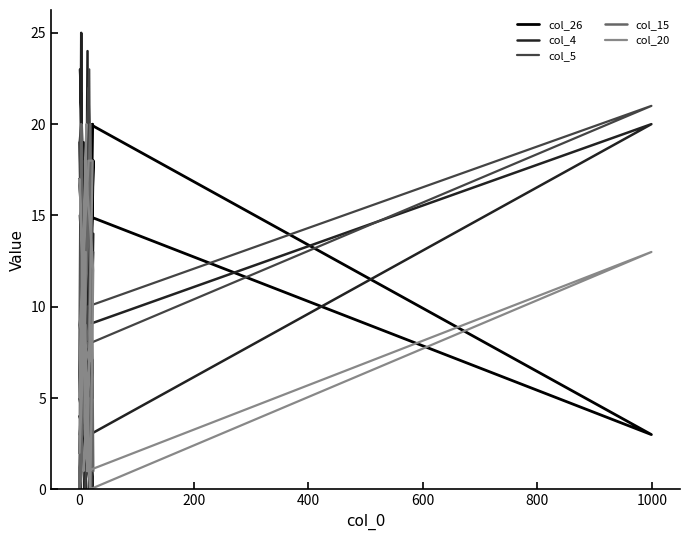

Rank the series by their average value, from highest to lowest.

col_26, col_4, col_5, col_15, col_20